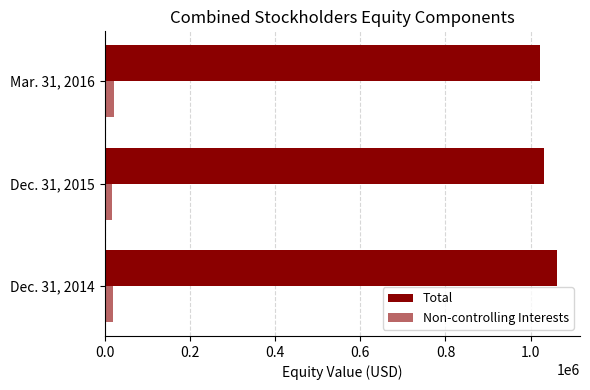

Rank the series by their maximum value, from highest to lowest.

Total, Non-controlling Interests